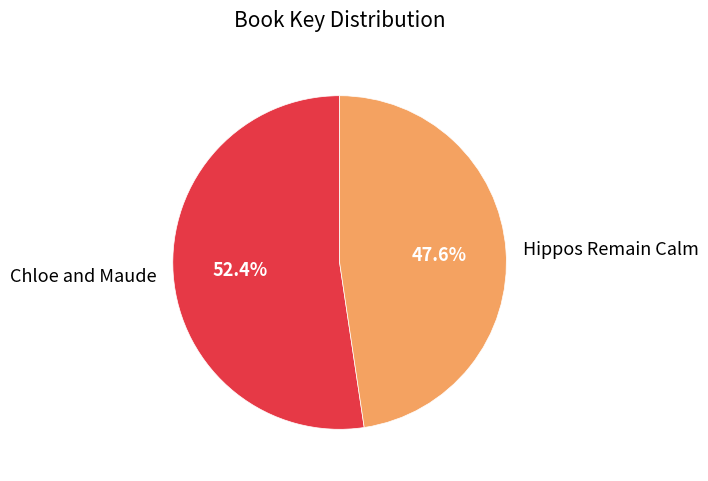

How many slices are in this pie chart?

2